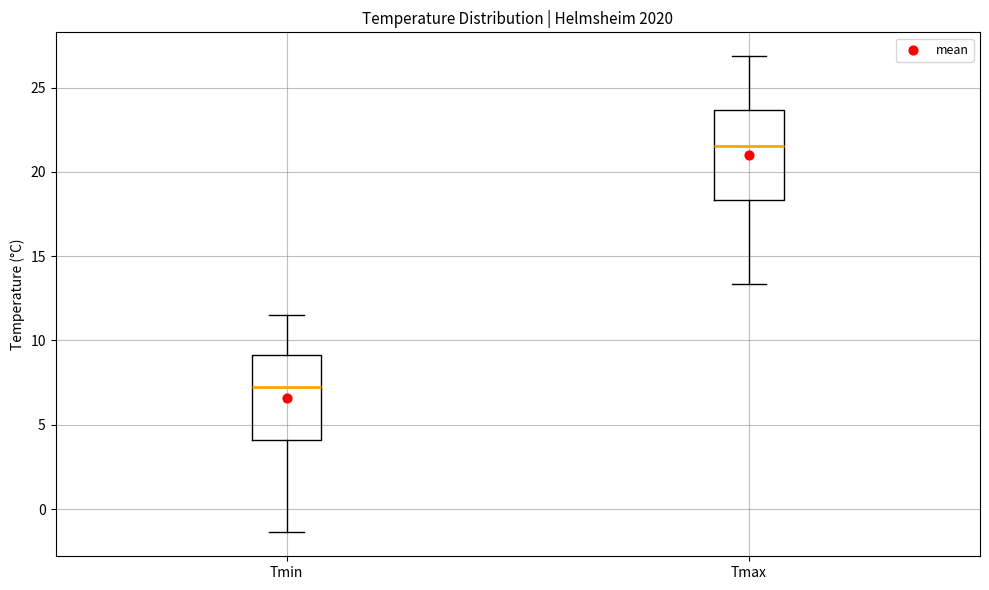

Reading left to right, read every box against the y-axis: the position of its median line, the range the box covers, and the ends of its whiskers. The values are not printed on the chart, so give them approximately, as read against the axis.

Tmin: median 7.5, box 4.0 to 9.0, whiskers -1.5 to 11.5
Tmax: median 21.5, box 18.5 to 23.5, whiskers 13.5 to 27.0